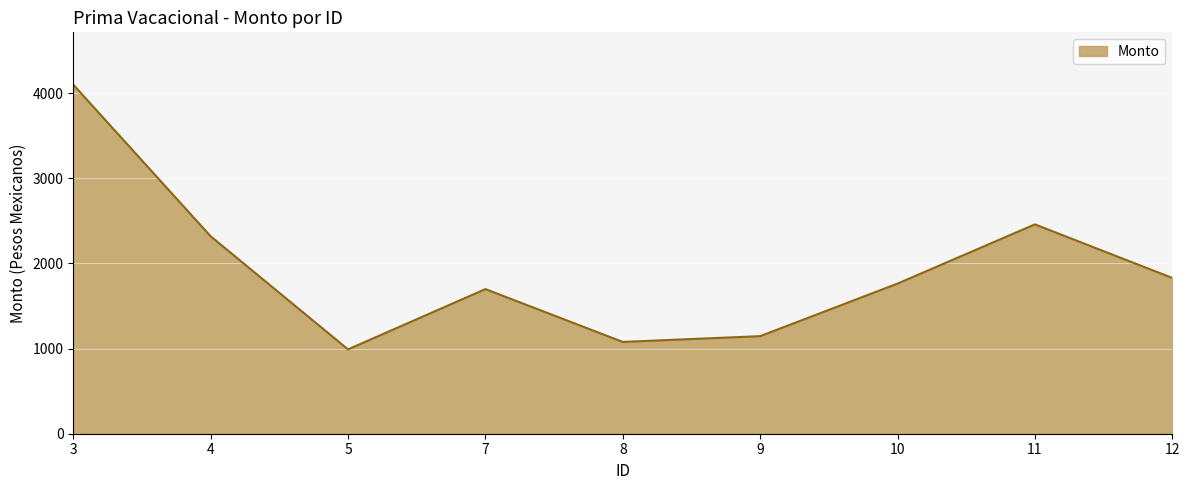

The value at 9 is 325.7. True or false?

False